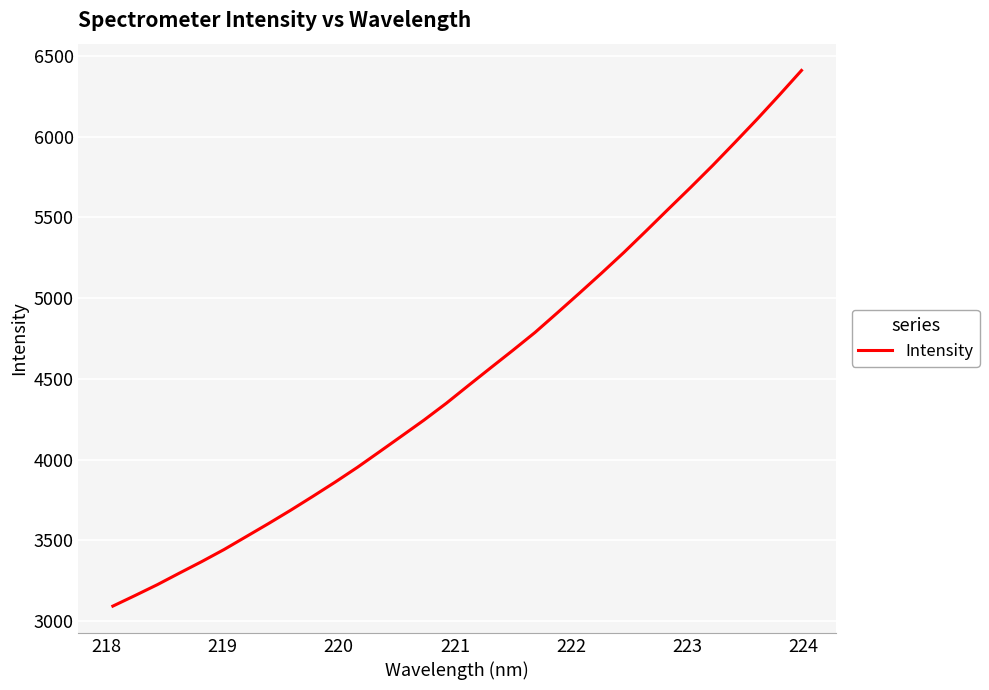

Does the chart have visible grid lines?

Yes